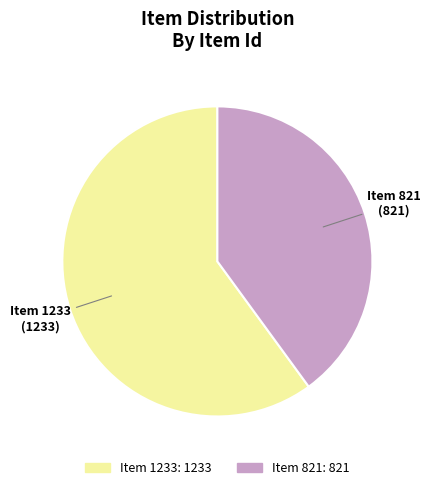

Is the sum of Item 1233 and Item 821 greater than half?

Yes